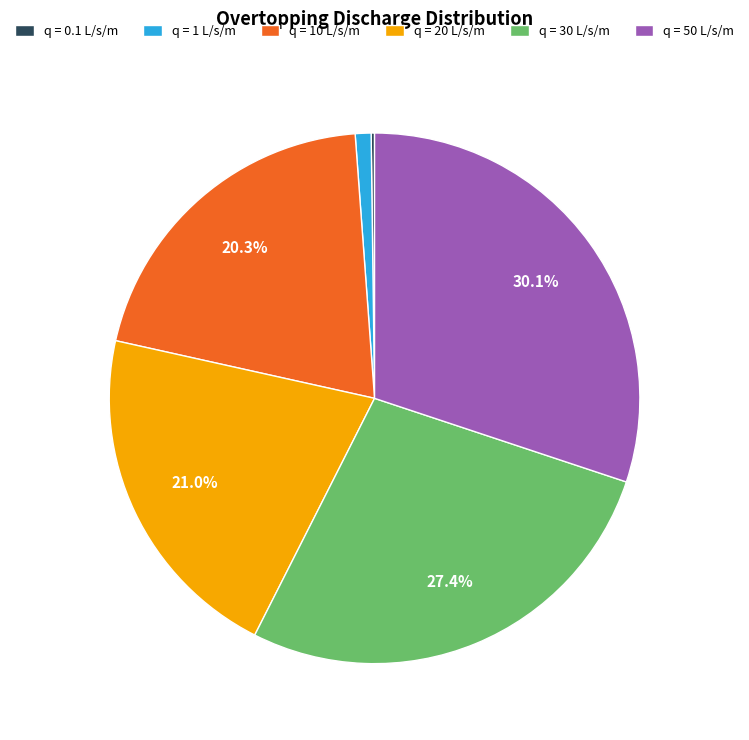

What is the largest slice in the pie chart?

q = 50 L/s/m